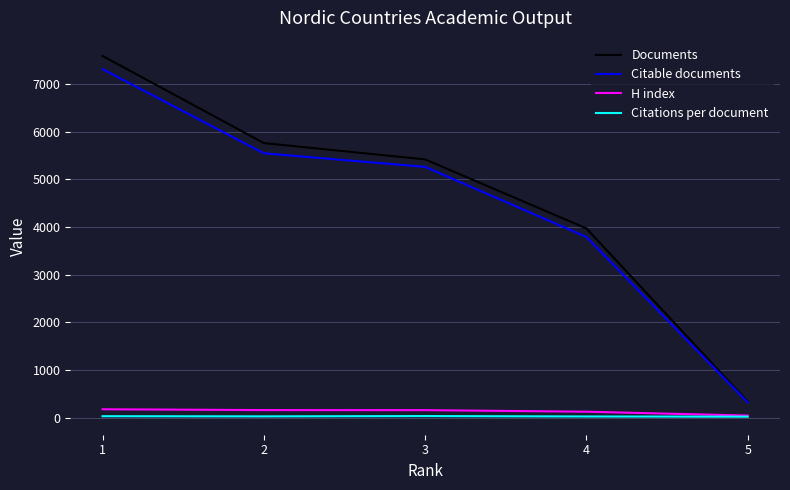

What are all the series names shown in the legend?

Documents, Citable documents, H index, Citations per document